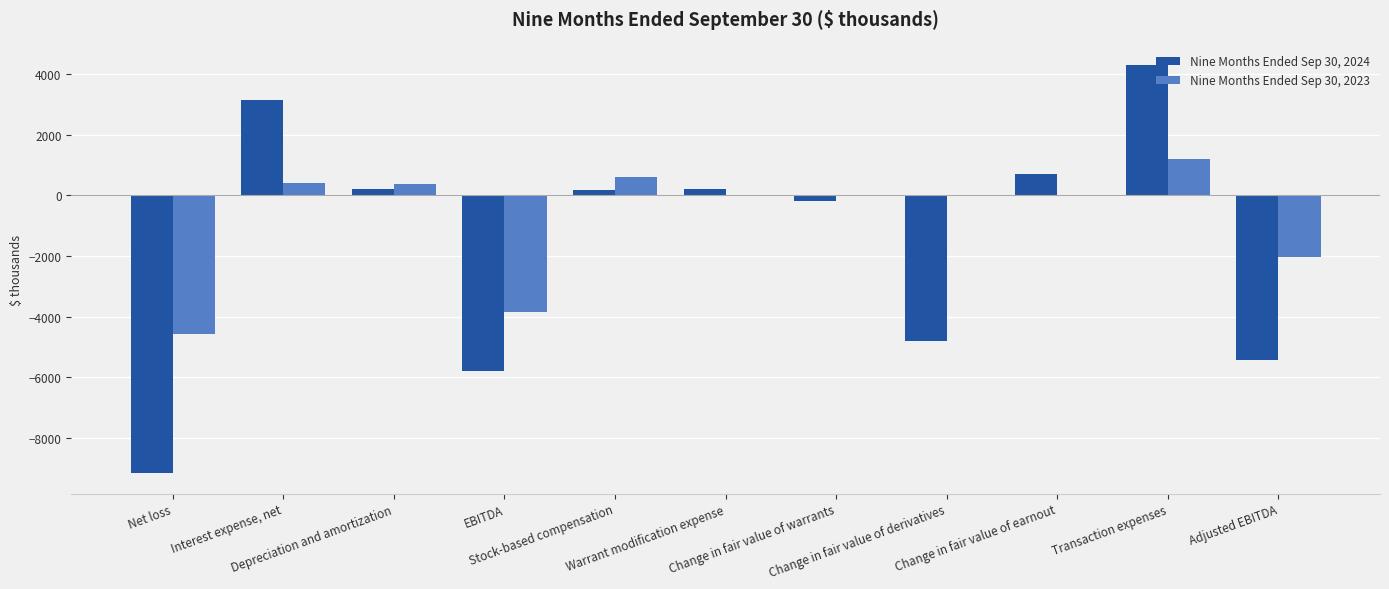

What is the sum of all Nine Months Ended Sep 30, 2024 values?

-16703